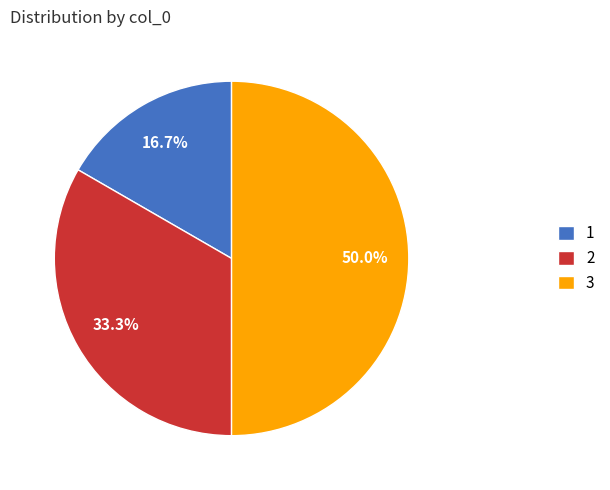

How many slices are in this pie chart?

3